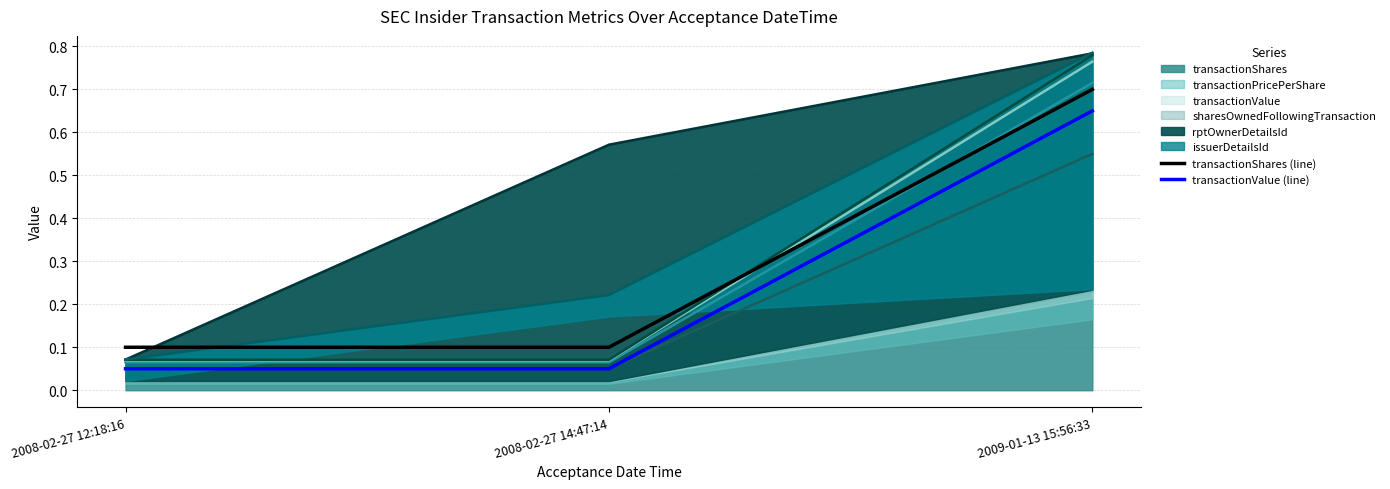

True or false: transactionShares (line) has a value of 0.0 at 2008-02-27 12:18:16.

False